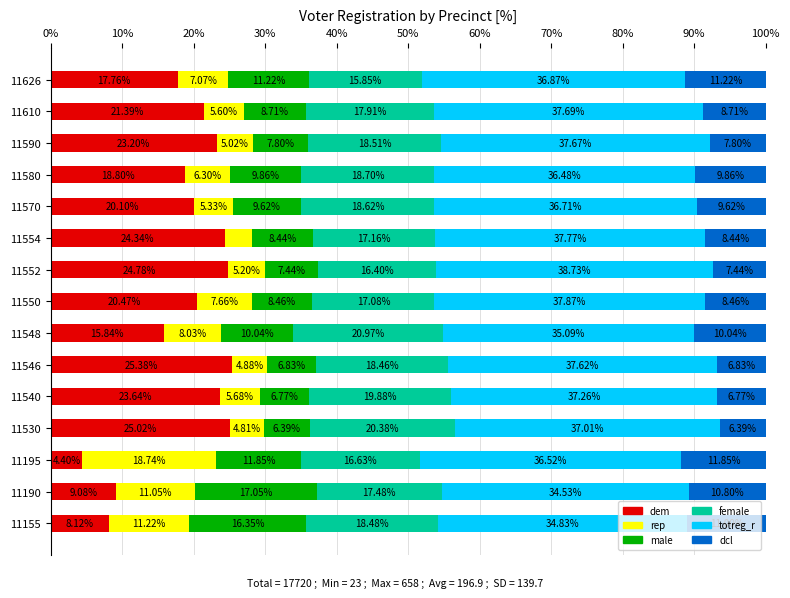

What is the difference between the dem values at 11554 and 11195?

19.9